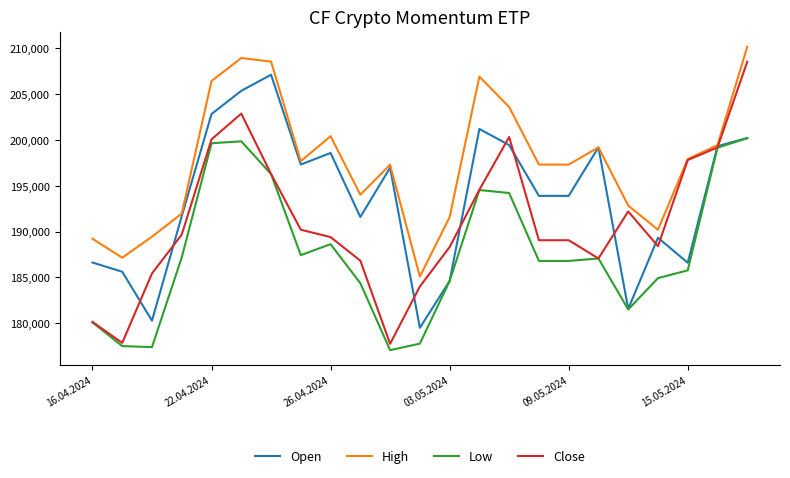

Rank the series by their average value, from lowest to highest.

Low, Close, Open, High